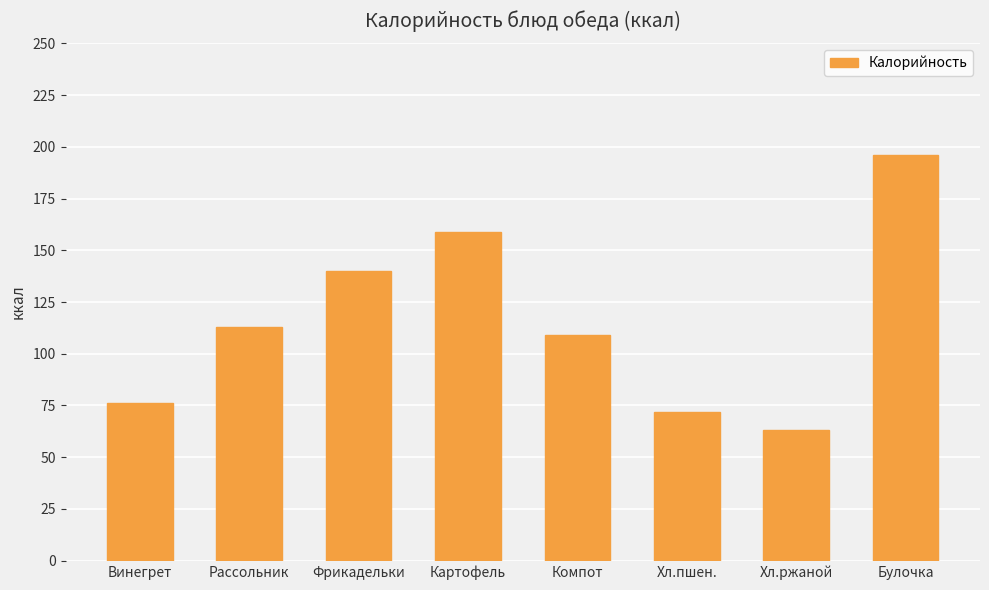

Which has a higher value, Булочка or Хл.ржаной?

Булочка